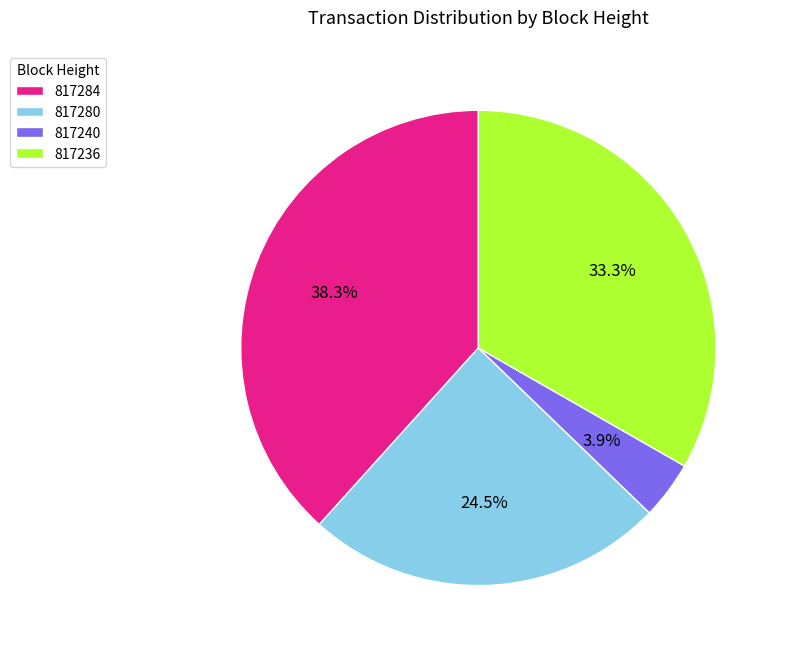

True or false: 817236 accounts for 33% of the total.

True